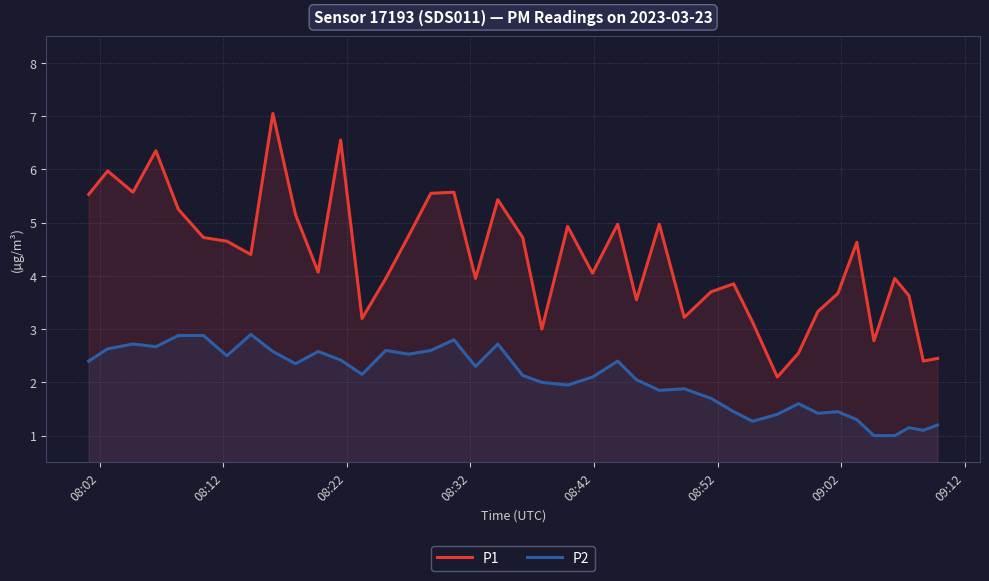

What is the difference between the maximum and minimum values in the P2 series?

1.9